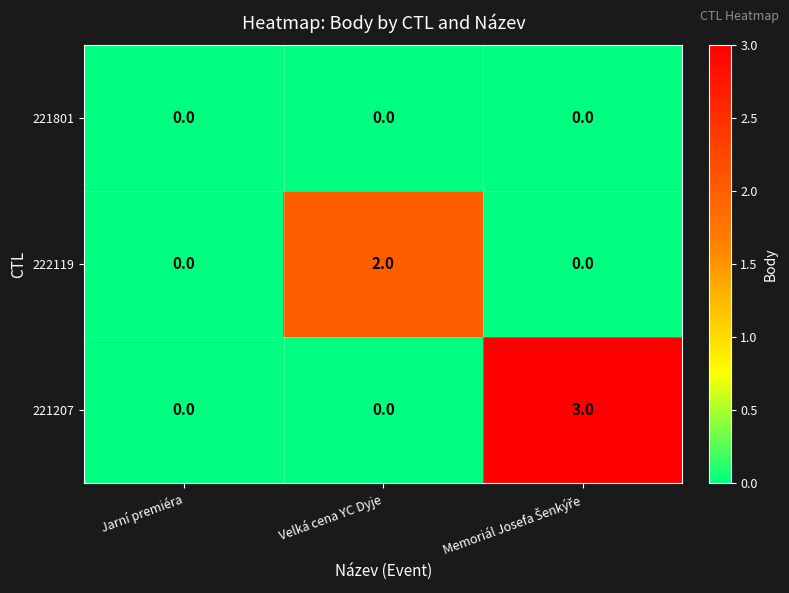

How many series are shown in this chart?

3